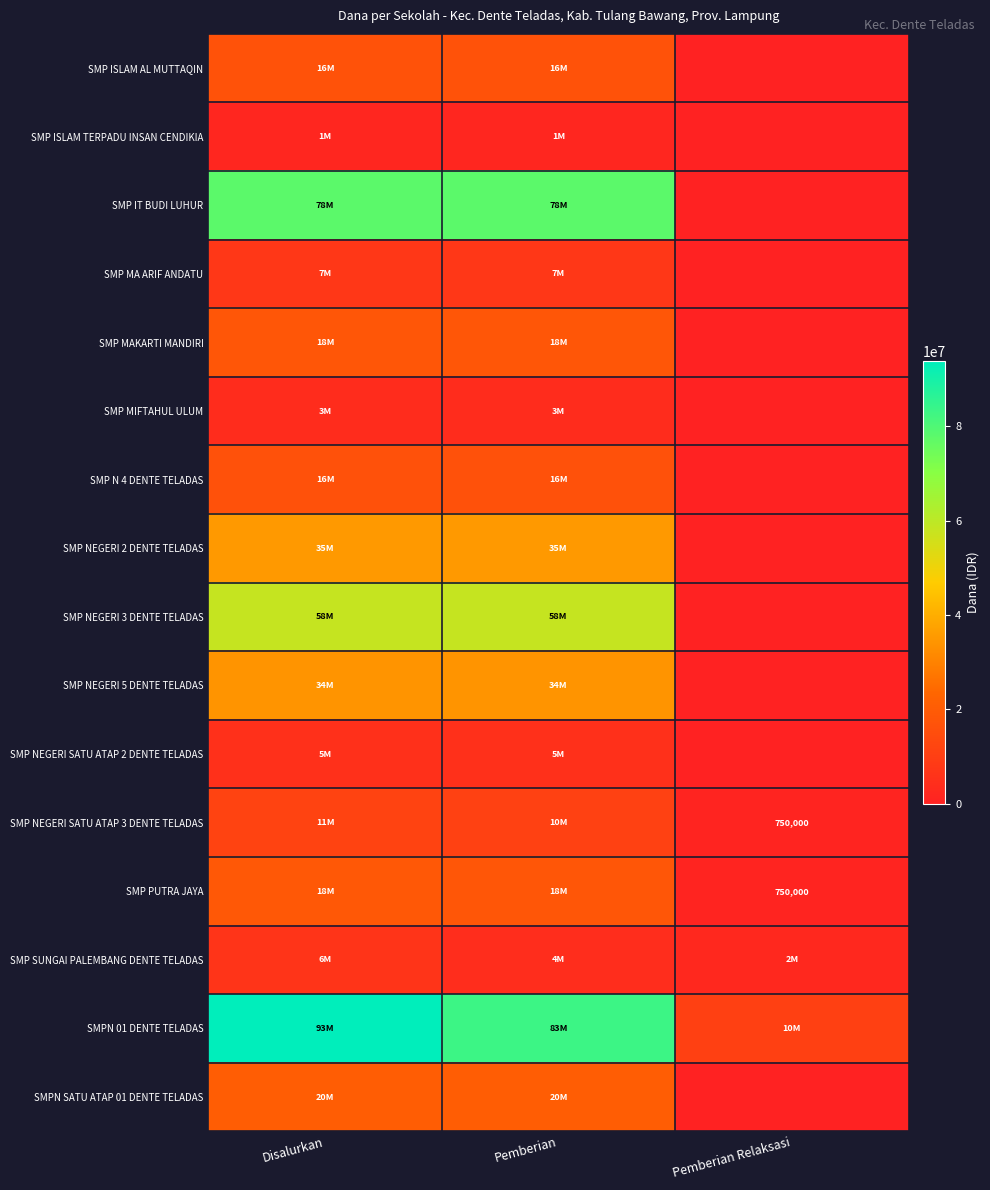

How many data points in SMP PUTRA JAYA are less than 18000000?

1